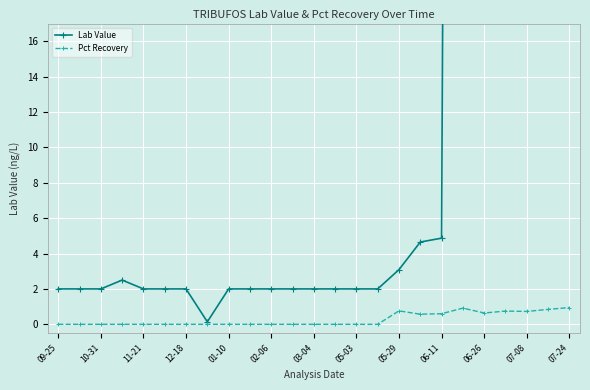

Where is Lab Value nearest to the value 328?

19